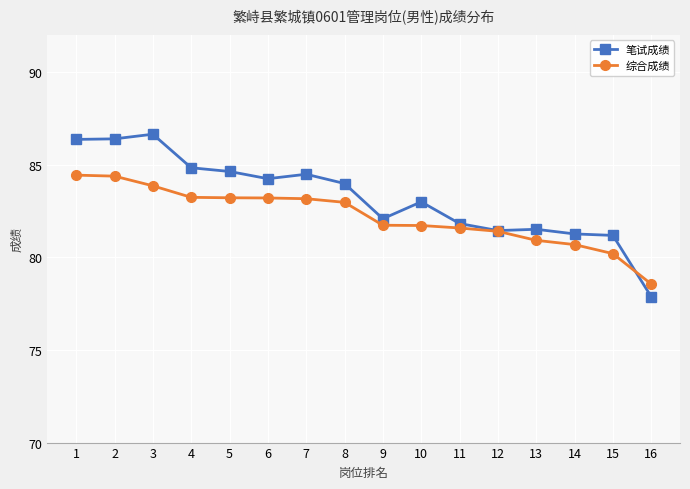

Which series ends up on top after the final intersection of 笔试成绩 and 综合成绩?

综合成绩